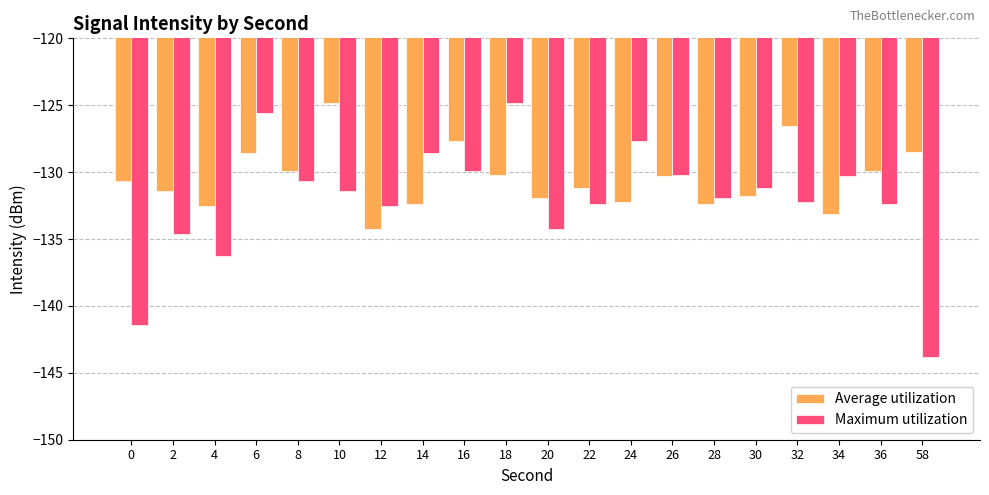

At how many categories does at least one series exceed -141?

20